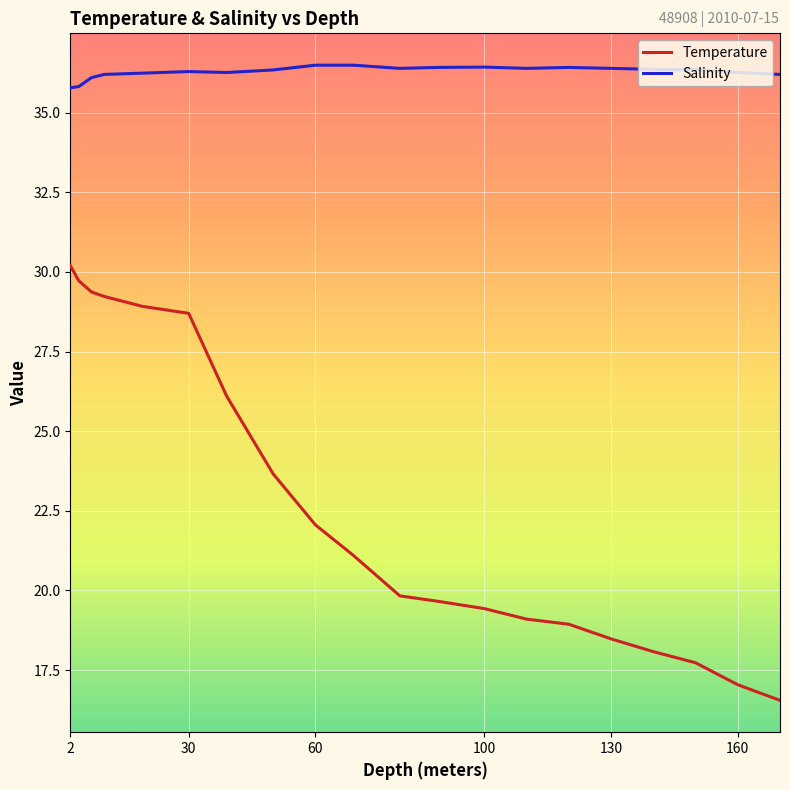

How many values in the Temperature series are below 21?

10